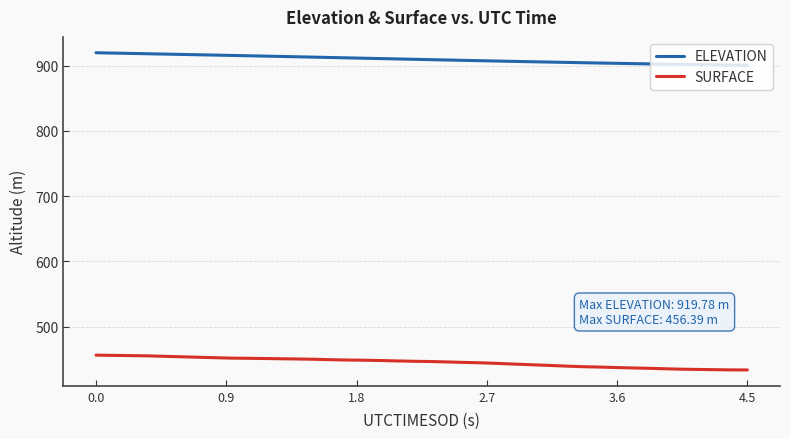

Which series has the largest total across all categories?

ELEVATION